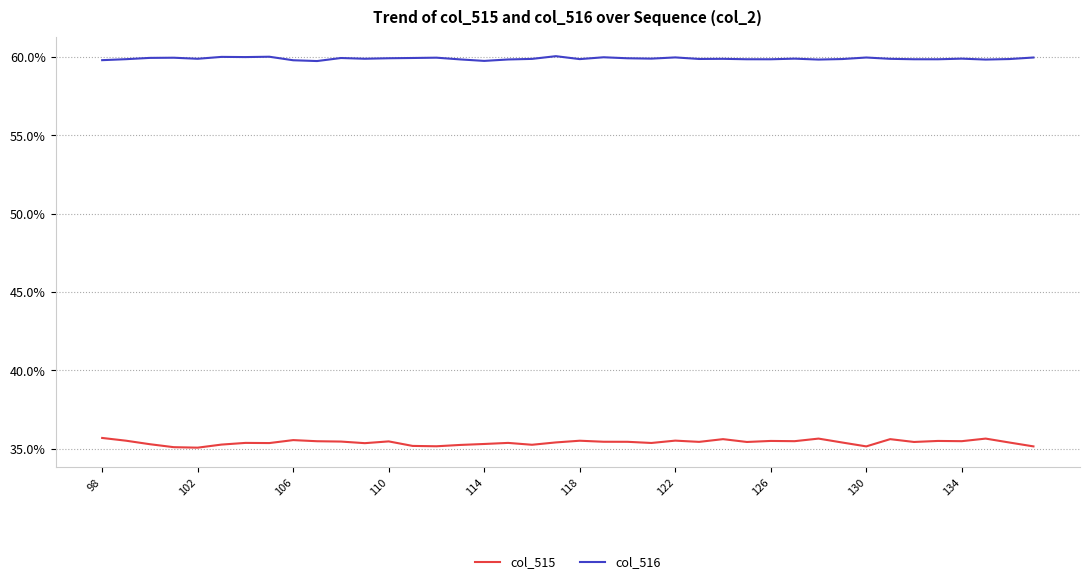

Does the chart have visible grid lines?

Yes